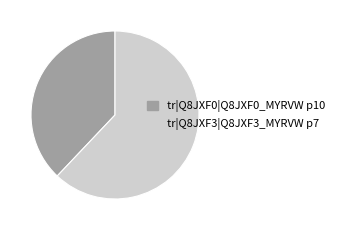

Is it true that tr|Q8JXF3|Q8JXF3_MYRVW p7 is 73% of the pie?

False